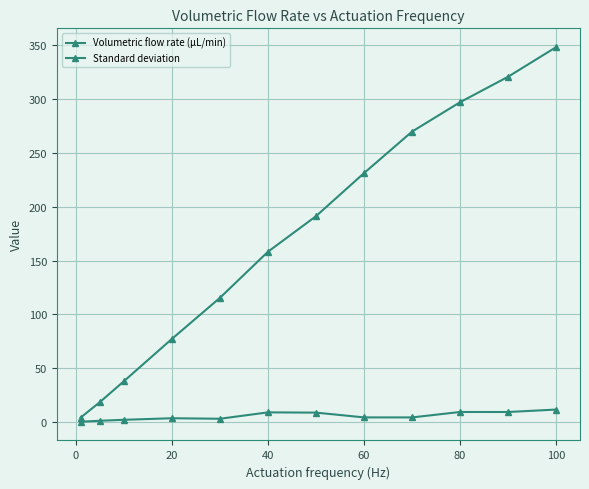

Count the number of data series in this chart.

2